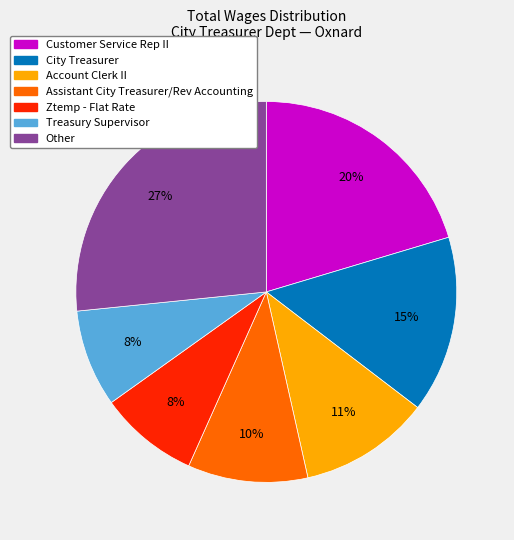

Does any single category account for the majority?

No